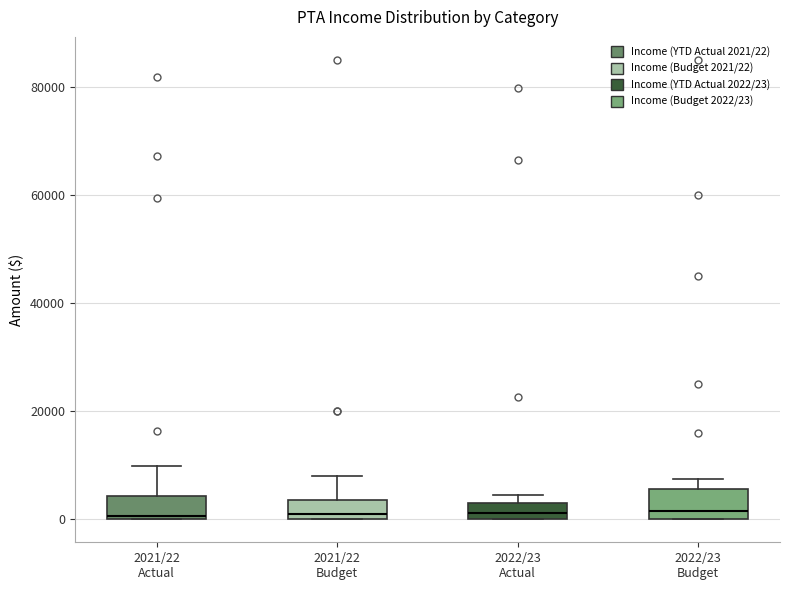

Reading left to right, read every box against the y-axis: the position of its median line, the range the box covers, and the ends of its whiskers. The values are not printed on the chart, so give them approximately, as read against the axis.

2021/22 Actual: median 0 (just above the box's lower edge), box 0 to 4000, whiskers 0 to 10000
2021/22 Budget: median 2000, box 0 to 4000, whiskers 0 to 8000
2022/23 Actual: median 2000, box 0 to 4000, whiskers 0 to 4000 (just above the box's upper edge)
2022/23 Budget: median 2000, box 0 to 6000, whiskers 0 to 8000